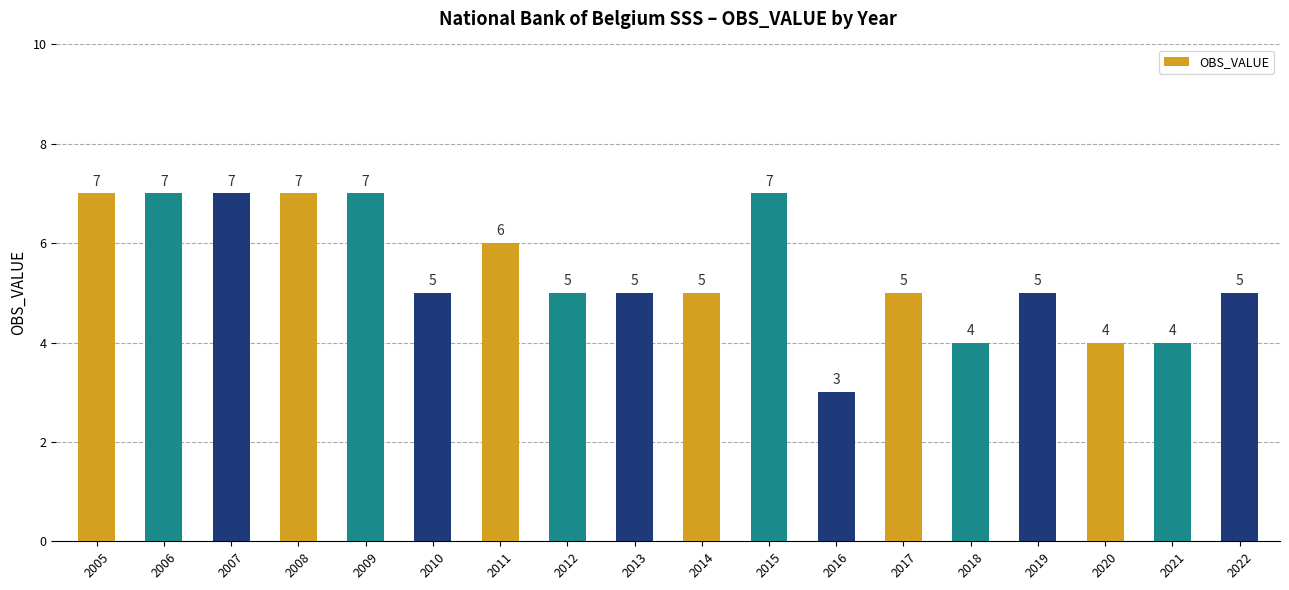

What is the average value?

5